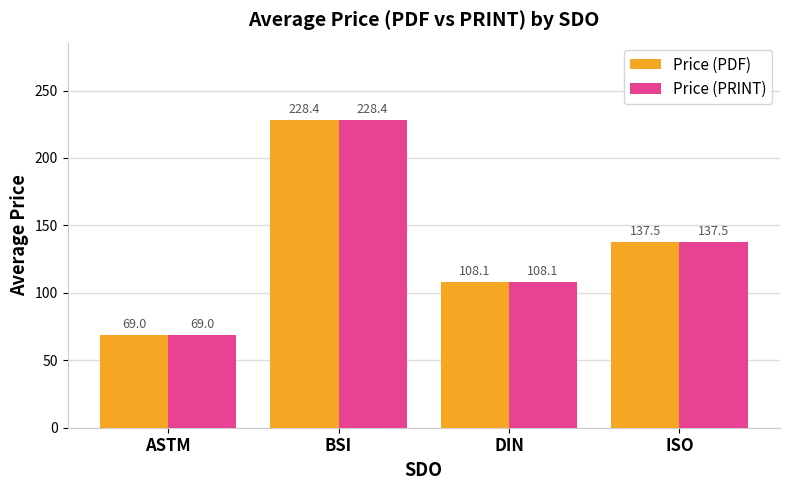

What position from the left is BSI?

2